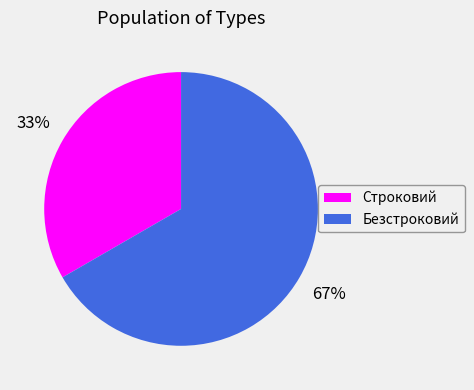

Between Строковий and Безстроковий, which is larger?

Безстроковий